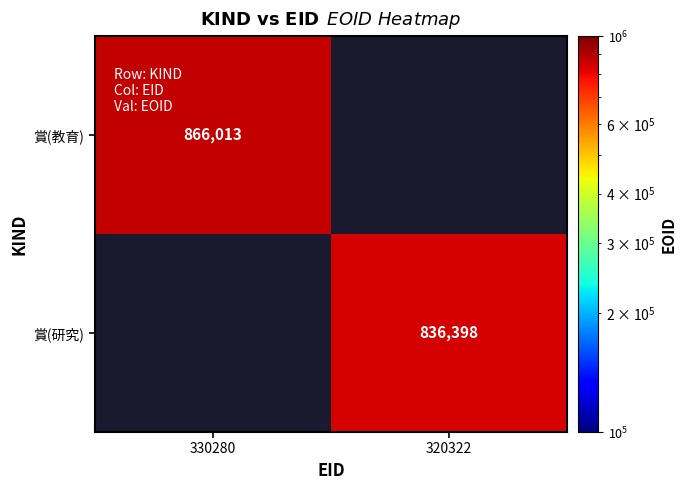

How many data points does each series have?

2